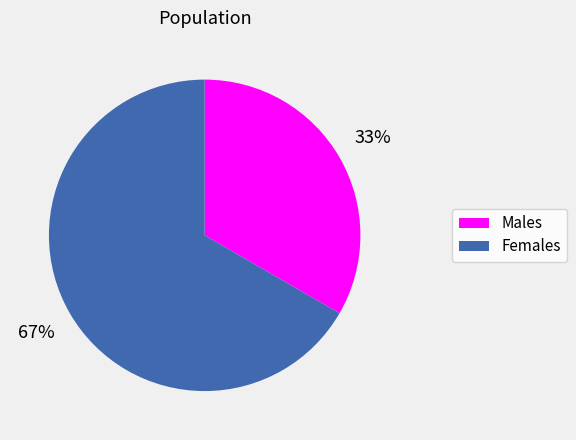

Is there any slice that represents more than half of the pie?

Yes